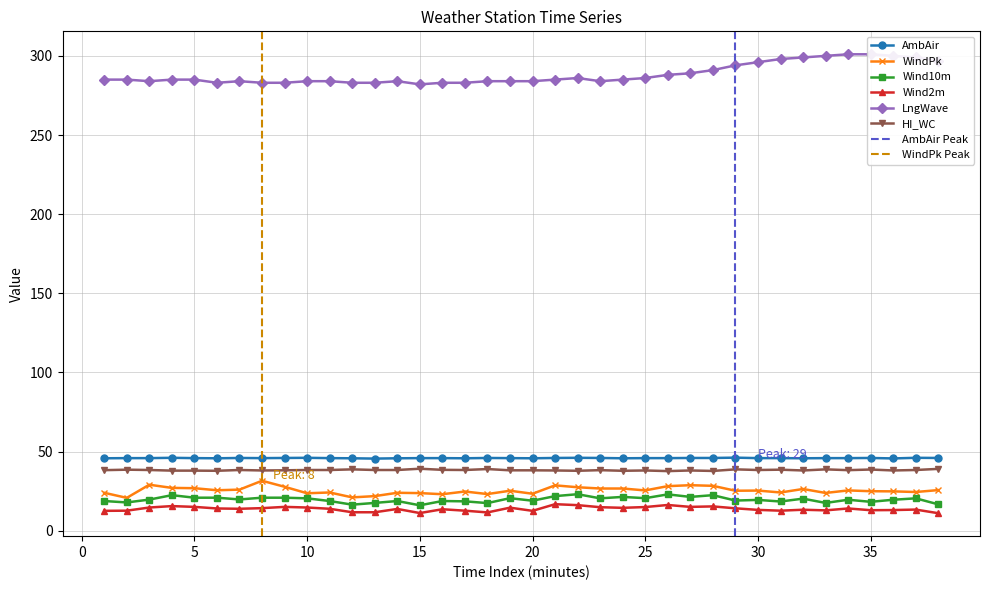

Does the chart display data point markers on the line(s)?

Yes